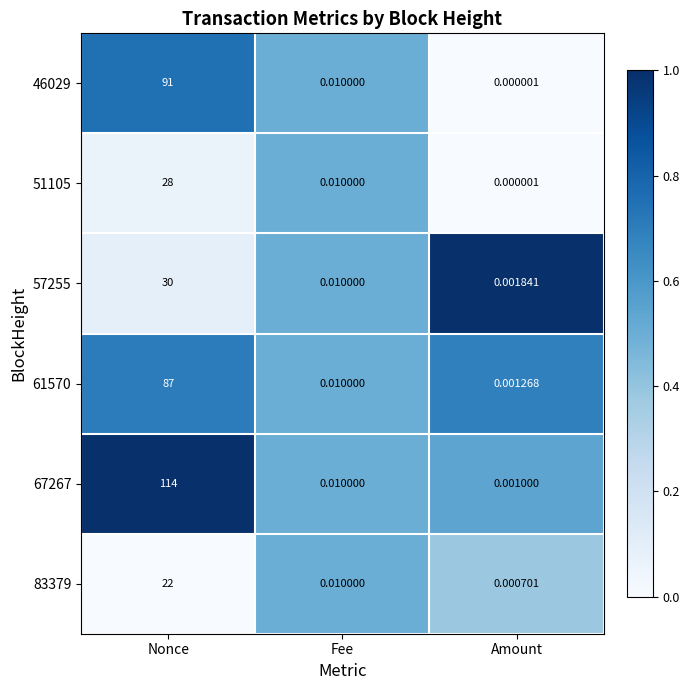

Which label corresponds to the largest value in the chart?

Nonce